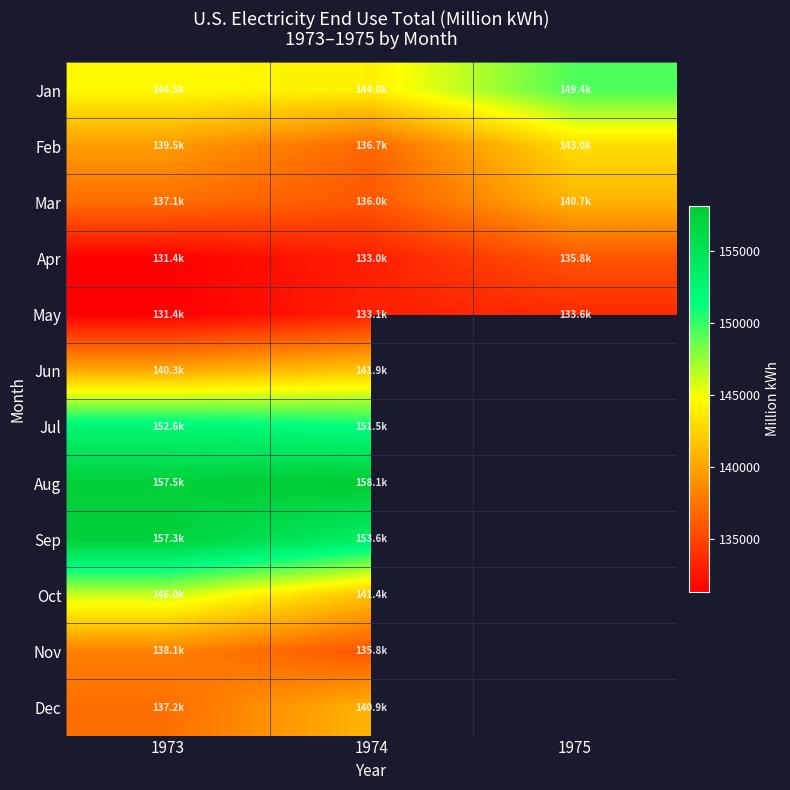

How many values in the Mar series exceed 137102?

2